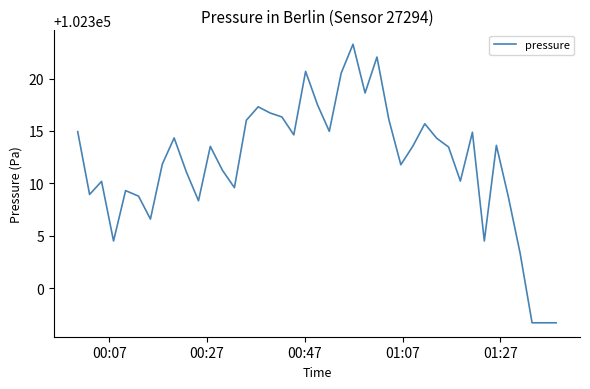

What is the minimum value shown in the chart?

102296.7